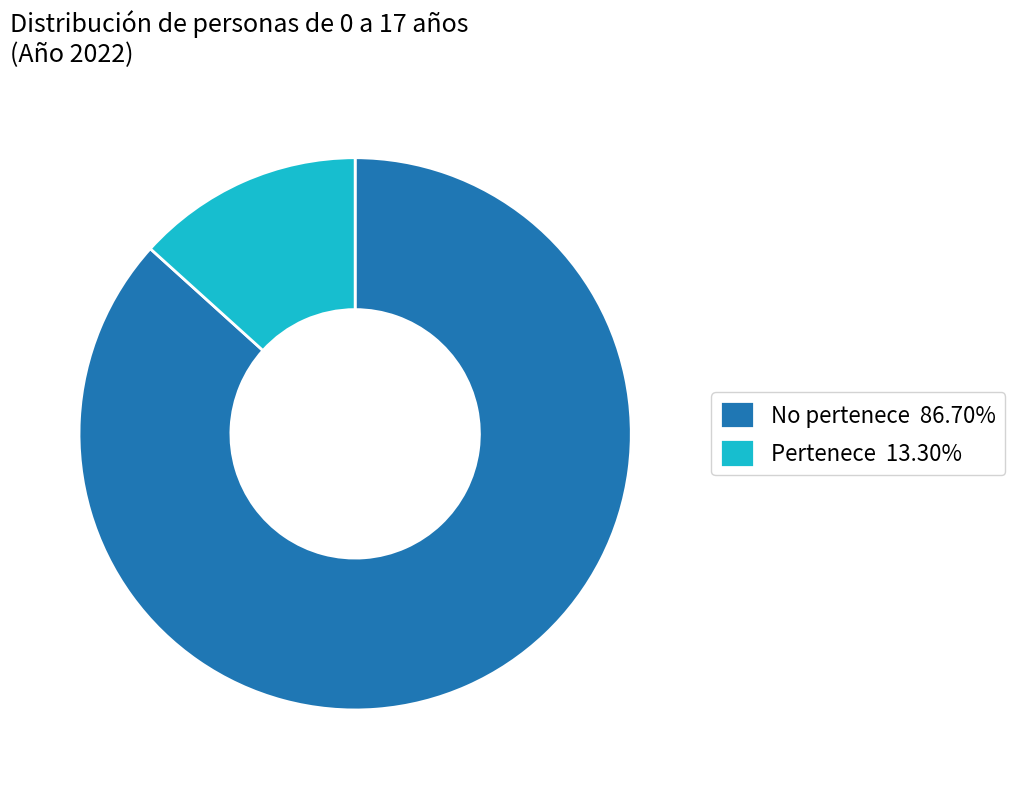

What is the ratio of the value at No pertenece 86.70% to the value at Pertenece 13.30%?

6.5